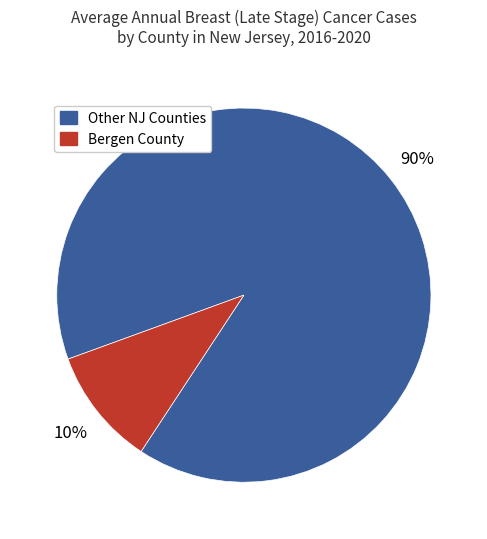

Does any single category account for the majority?

Yes